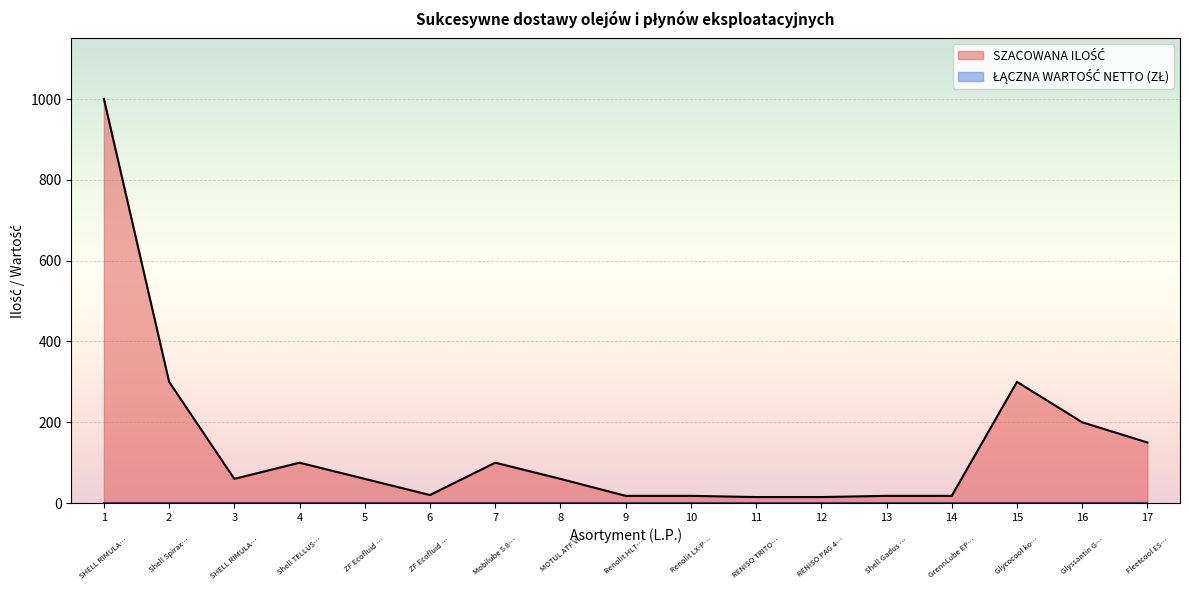

What is the maximum value shown in the chart?

1000